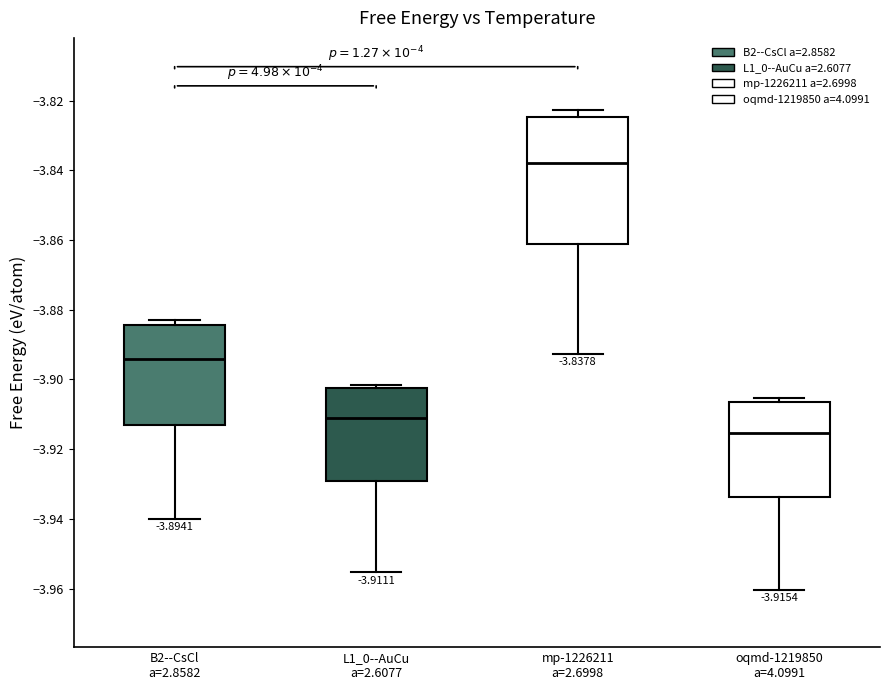

Which box's median line is the lowest?

oqmd-1219850 a=4.0991